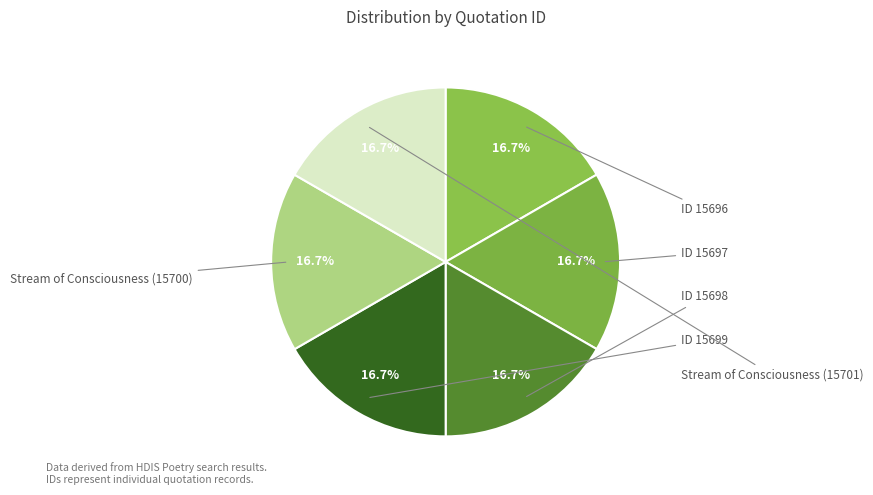

What is the largest slice in the pie chart?

Stream of Consciousness (15701)